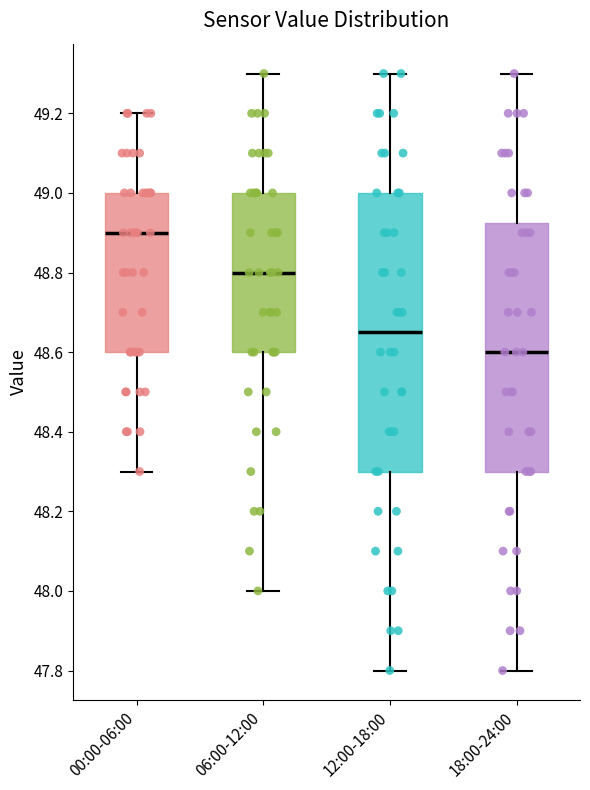

Reading left to right, transcribe this box plot: for each box, give where its median line is, the range the box spans, and where its two whiskers end, as read against the y-axis. The values are not printed on the chart, so give them approximately, as read against the axis.

00:00-06:00: median 48.90, box 48.60 to 49.00, whiskers 48.30 to 49.20
06:00-12:00: median 48.80, box 48.60 to 49.00, whiskers 48.00 to 49.30
12:00-18:00: median 48.66, box 48.30 to 49.00, whiskers 47.80 to 49.30
18:00-24:00: median 48.60, box 48.30 to 48.92, whiskers 47.80 to 49.30